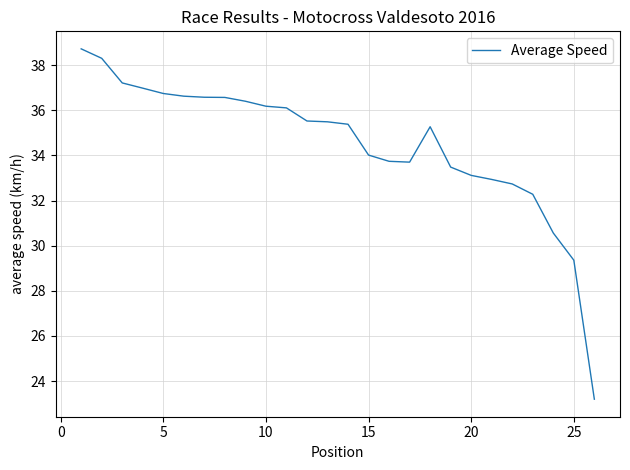

What is the difference between the maximum and minimum values?

15.5